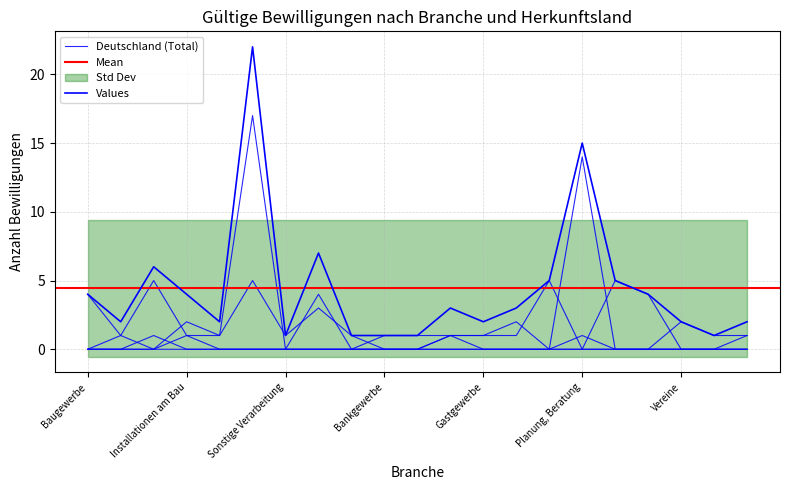

At how many categories does at least one series exceed 13?

2